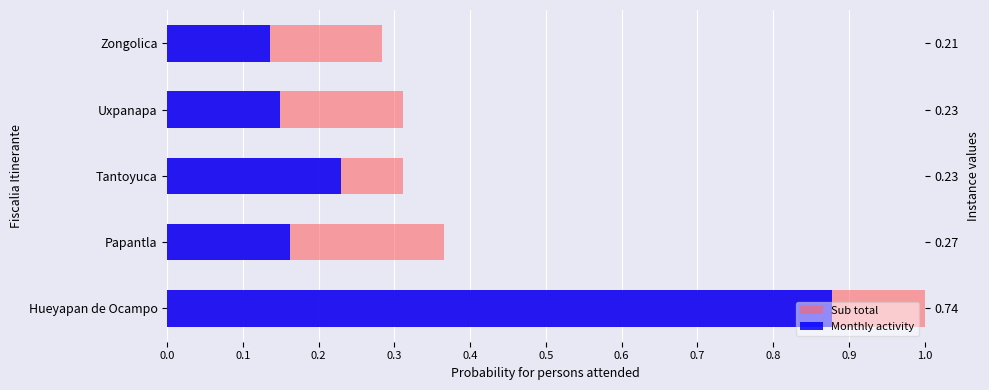

Which series changed the most between Papantla and Tantoyuca?

Monthly activity